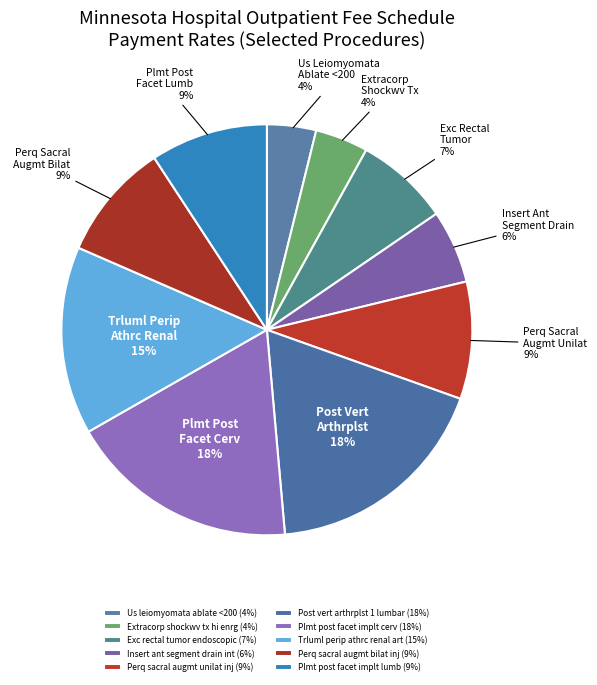

To the nearest percent, what is the average slice percentage?

10%